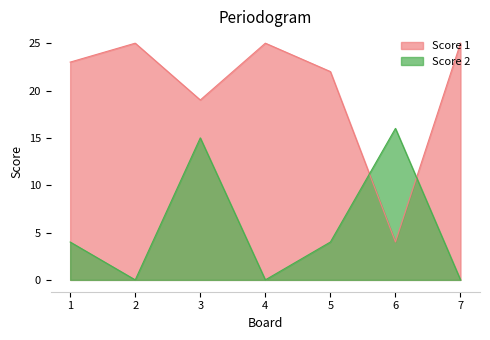

Where is the first local minimum for Score 2?

2